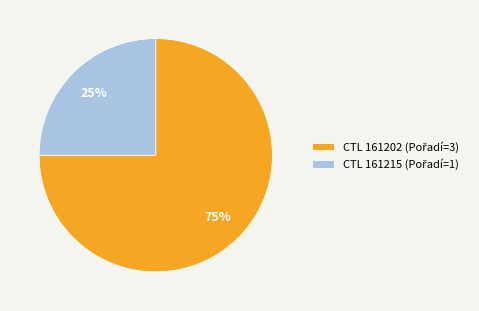

To the nearest percent, what is the difference between the largest and smallest slice percentages?

50%